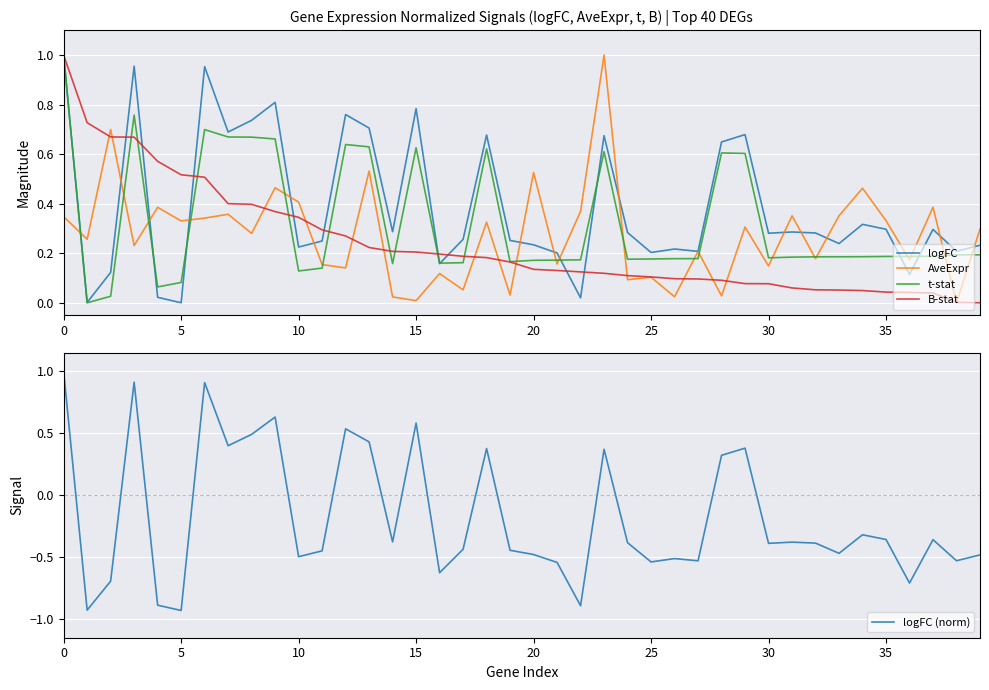

True or false: logFC (norm) has a value of -0.2 at 25.

False